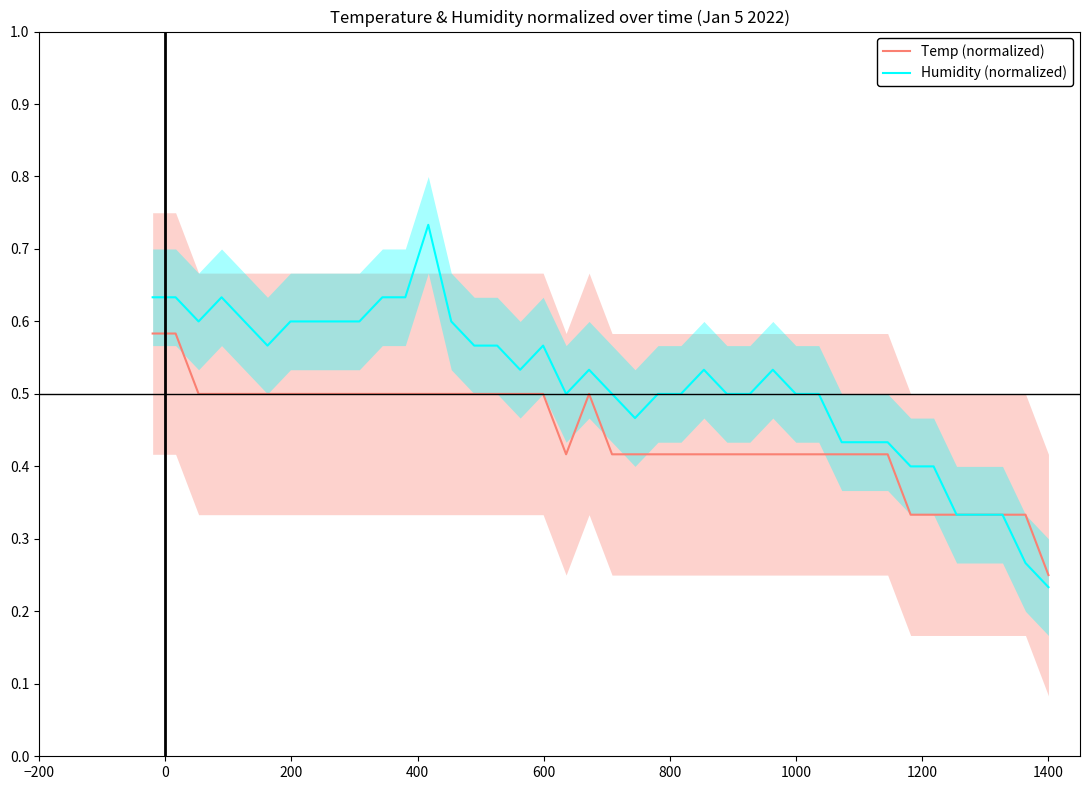

How many data points does each series have?

40